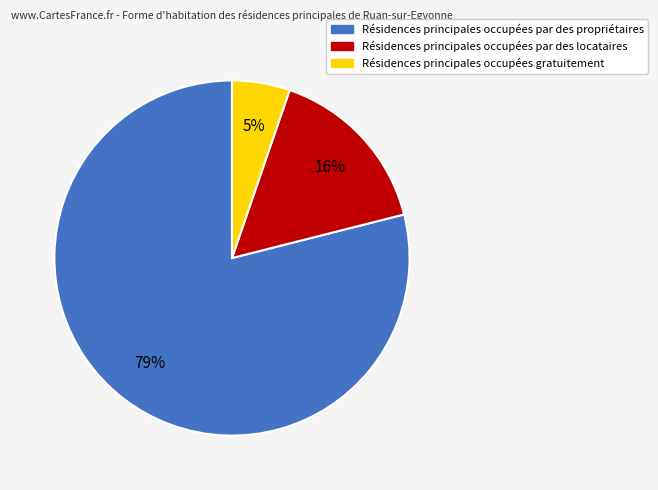

To the nearest percent, what is the average slice percentage?

33%